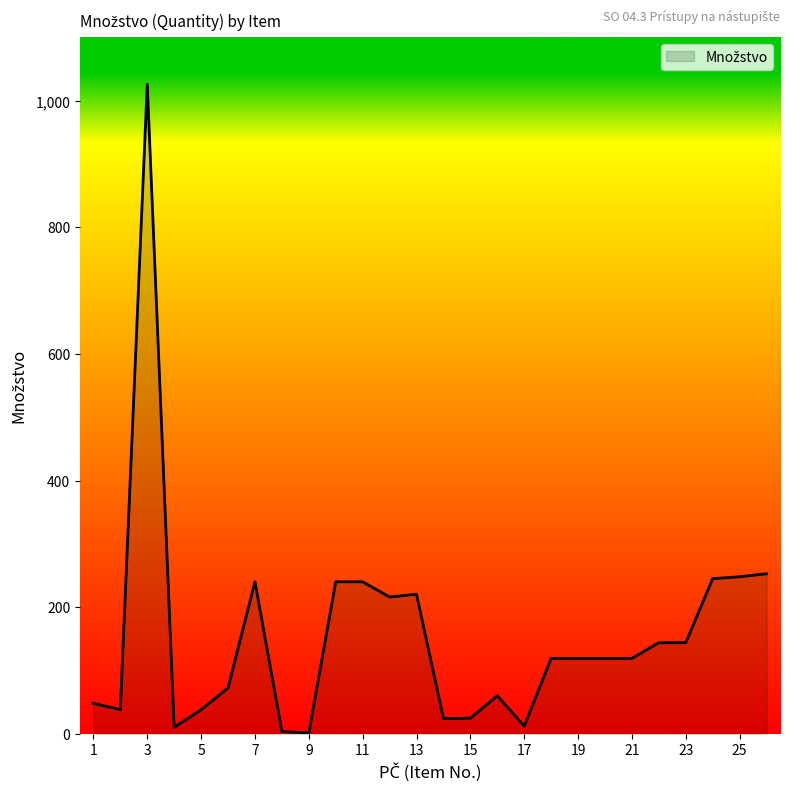

What is the maximum value shown in the chart?

1026.0